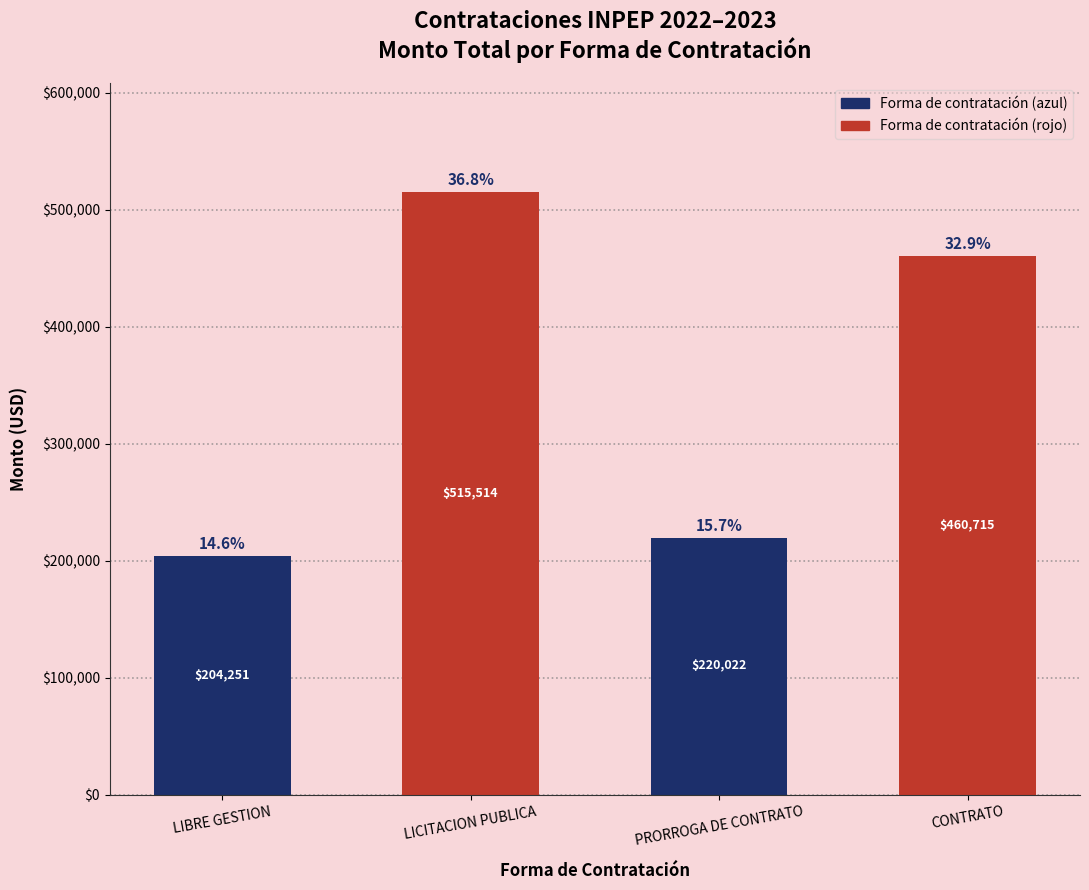

Is it true that the value at PRORROGA DE CONTRATO is 220022.1?

True